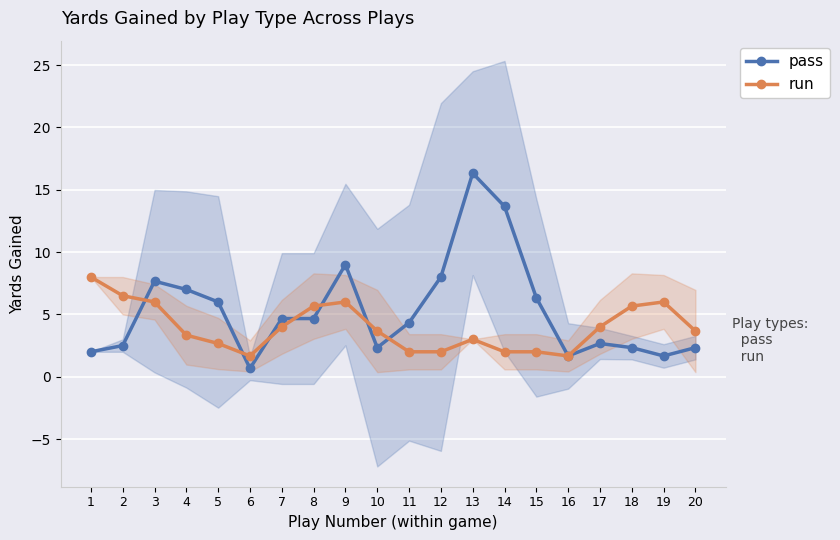

What is the value of the run point at the 19th from the left?

6.0